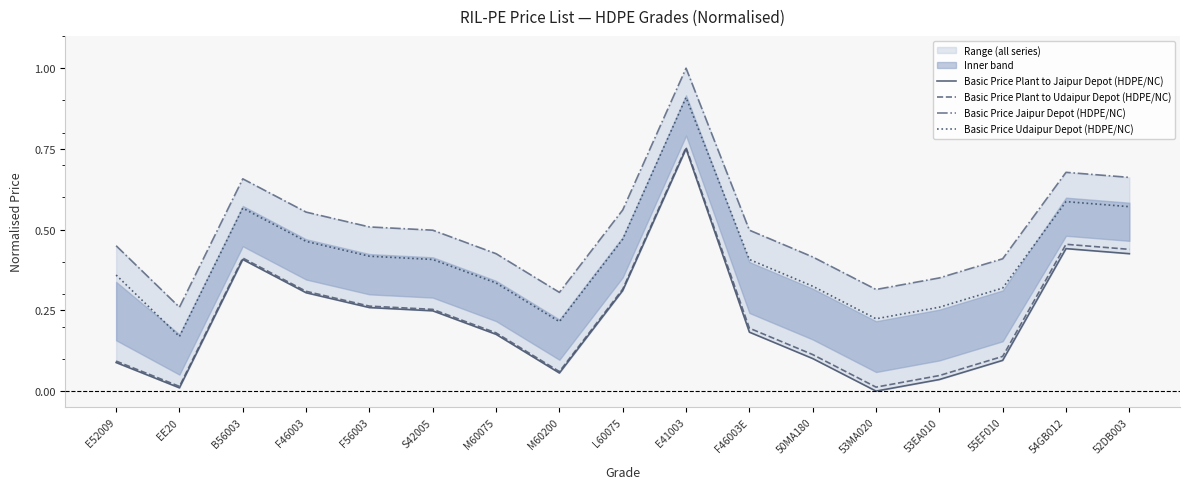

What is the sum of all Basic Price Udaipur Depot (HDPE/NC) values?

7.0